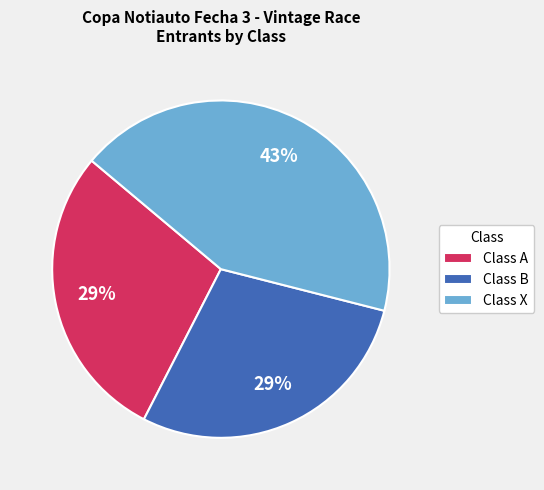

Does any single category account for the majority?

No